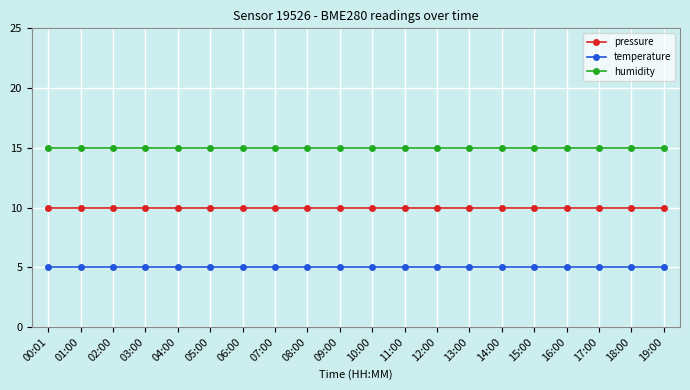

At how many categories does at least one series exceed 6?

20